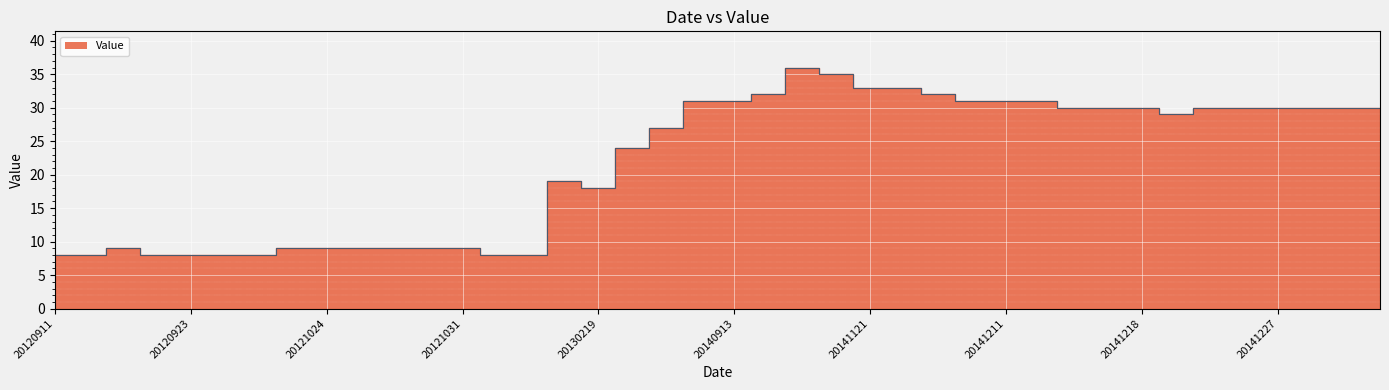

What is the difference between the maximum and second lowest values?

28